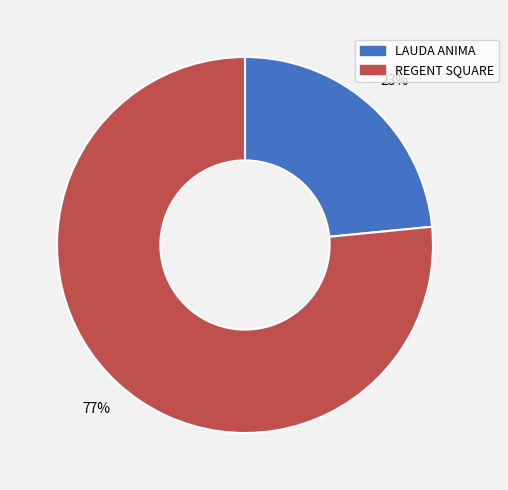

Count the number of slices in the pie.

2